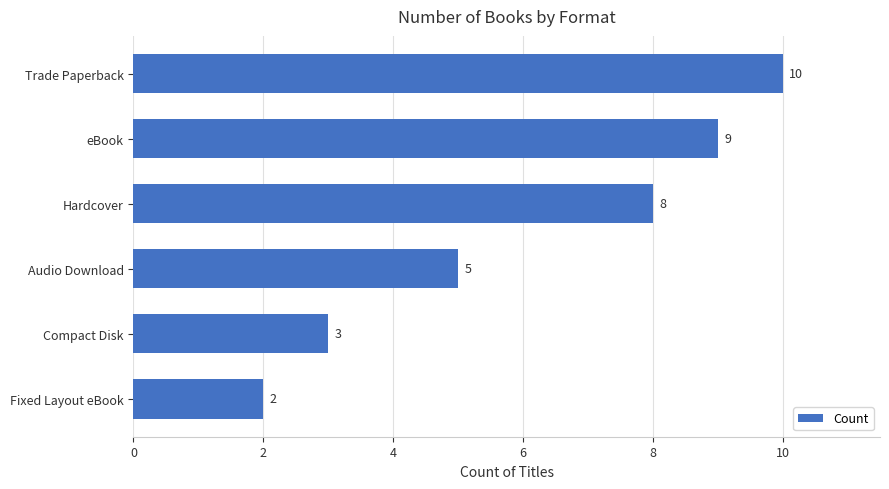

What is the change in value from Compact Disk to Audio Download?

+2